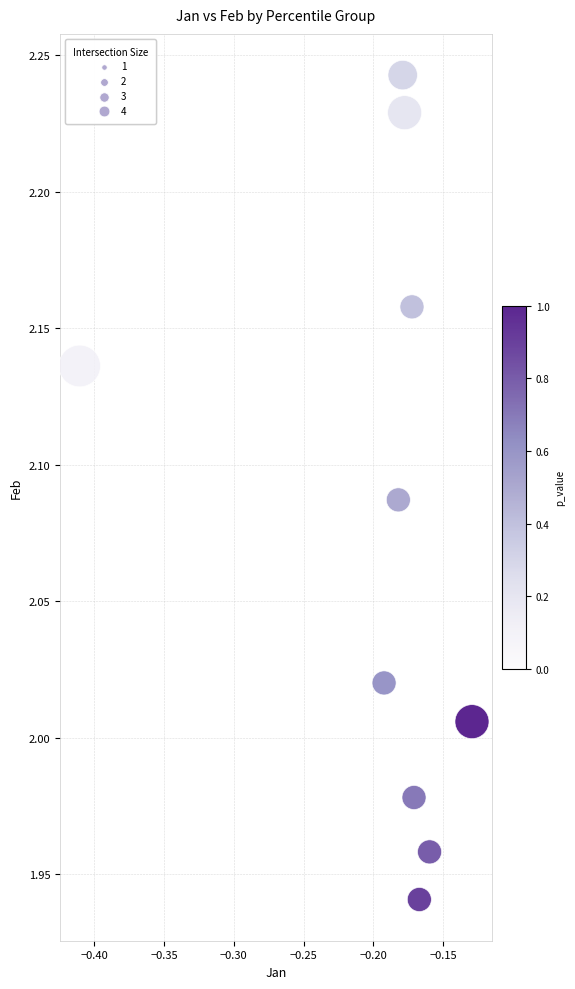

What is the range of Y values (max minus min)?

0.3